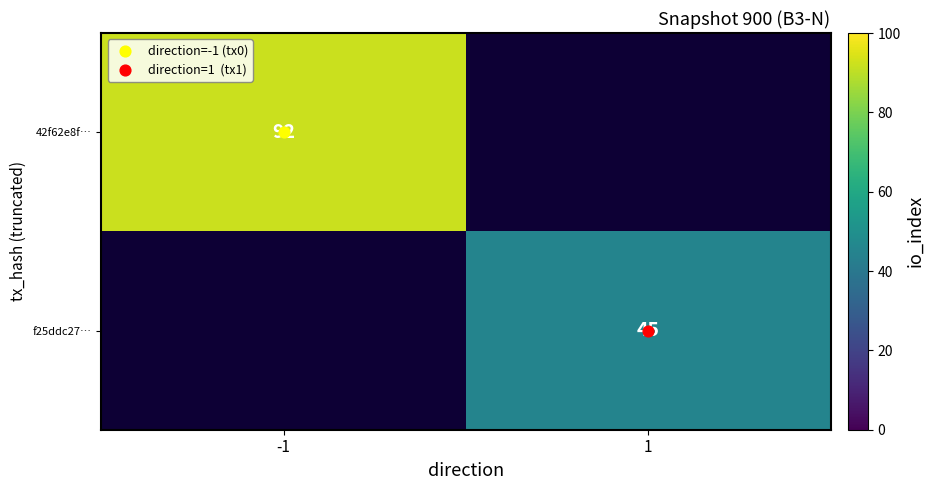

Rank the categories by f25ddc27… value from highest to lowest.

-1, 1